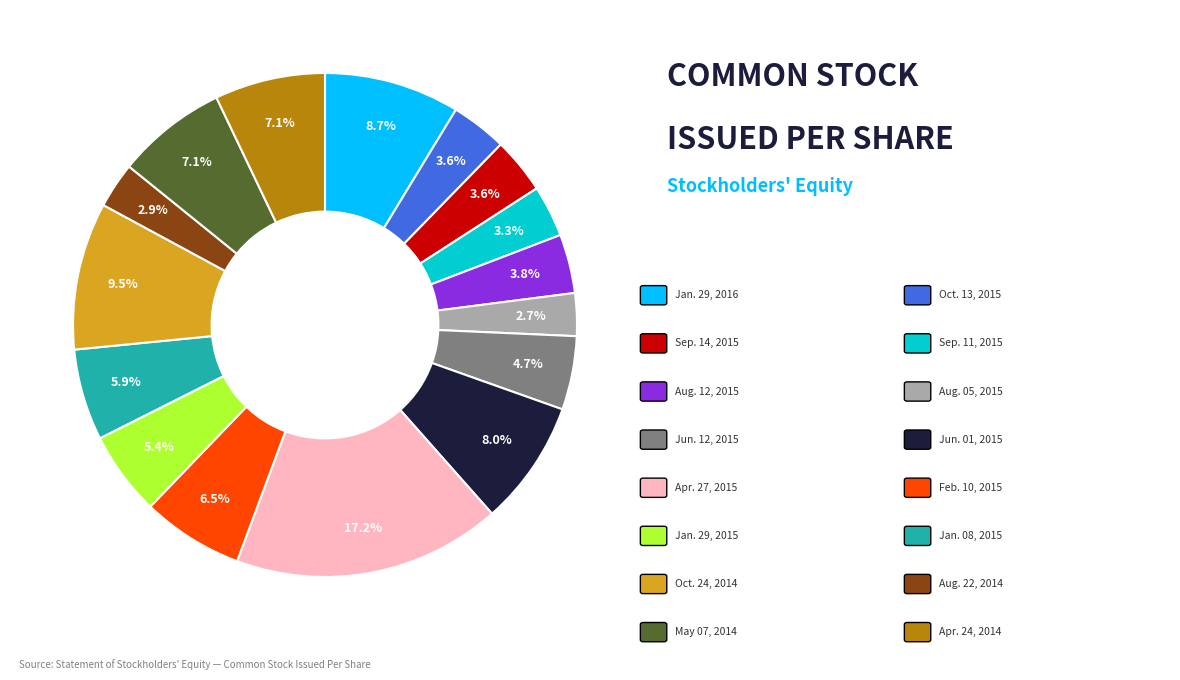

Is there a majority slice in this chart?

No